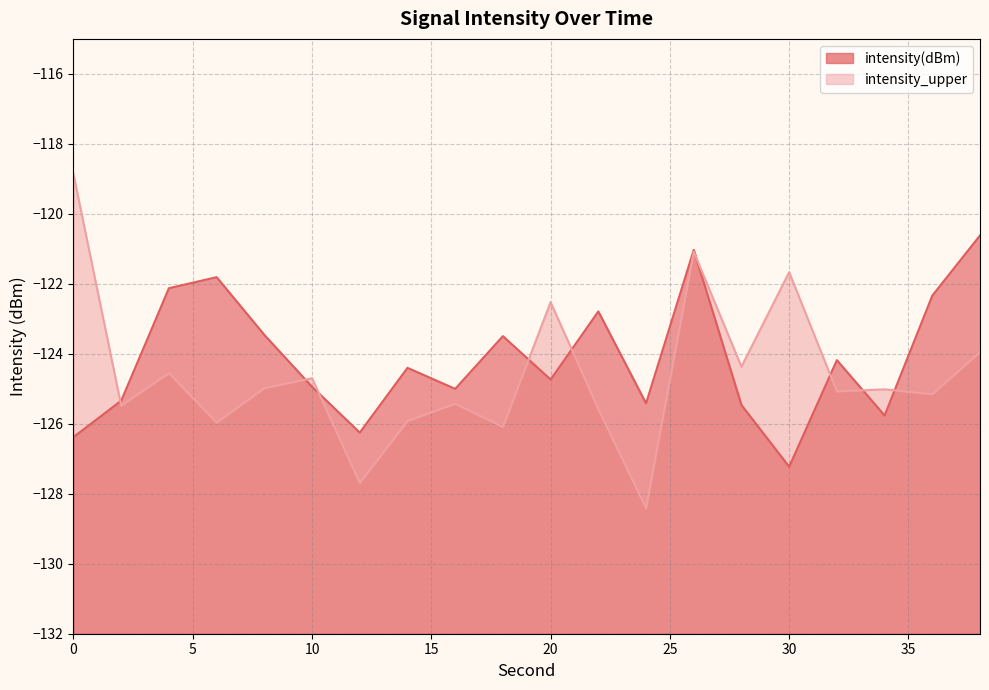

What are all the series names shown in the legend?

intensity(dBm), intensity_upper